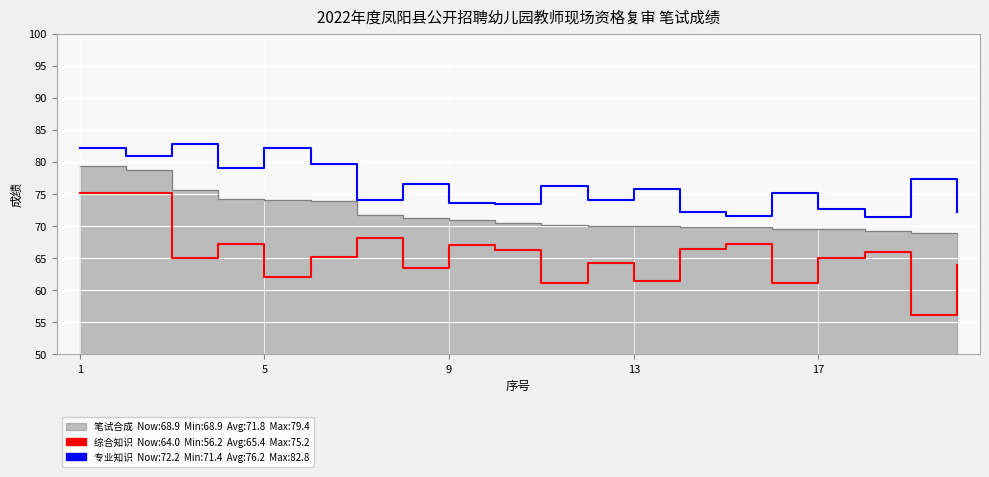

True or false: 幼儿教育综合知识成绩 and 专业知识成绩 cross at least once.

False